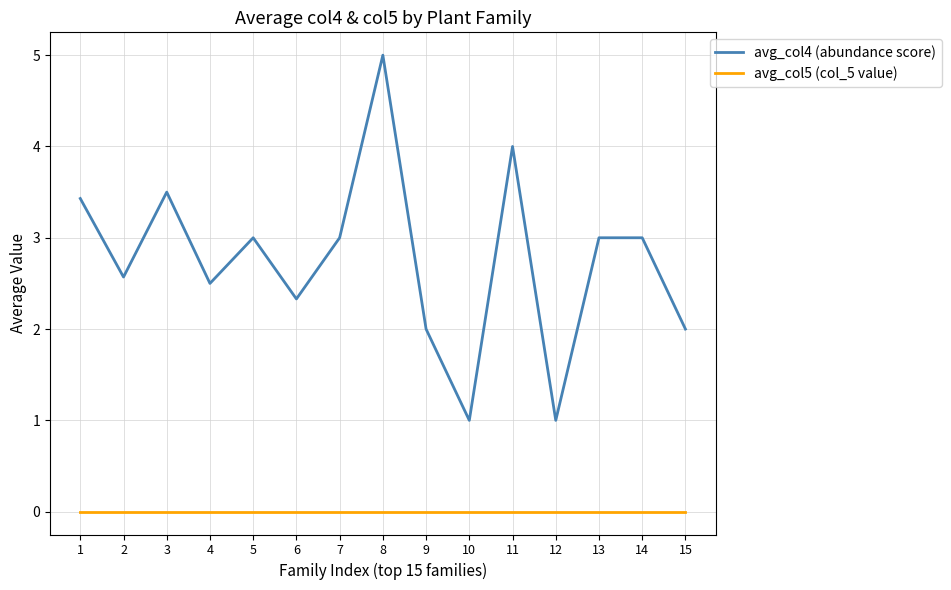

What are all the series names shown in the legend?

avg_col4 (abundance score), avg_col5 (col_5 value)